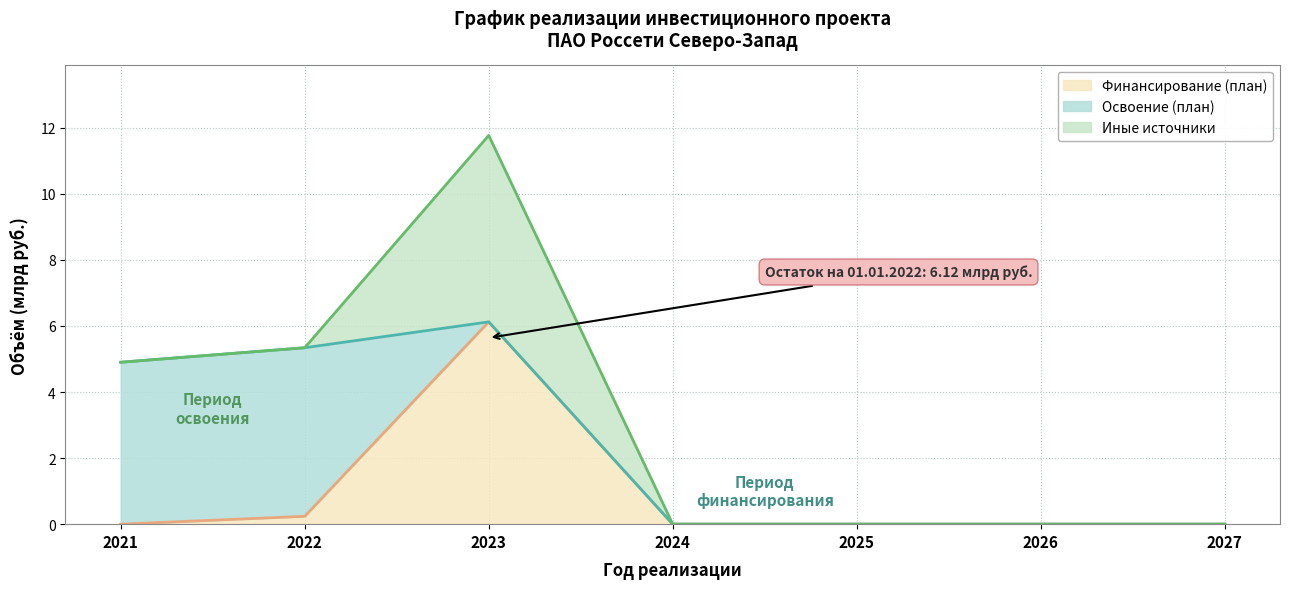

Which series changed the most between 2024 and 2026?

Финансирование (план)